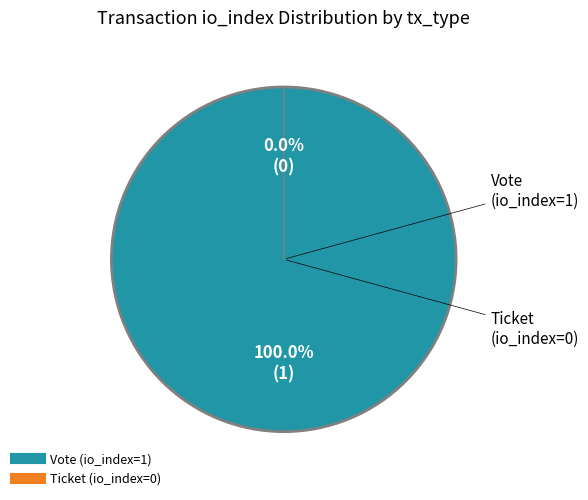

Which category has the smallest portion of the pie?

Ticket (io_index=0)